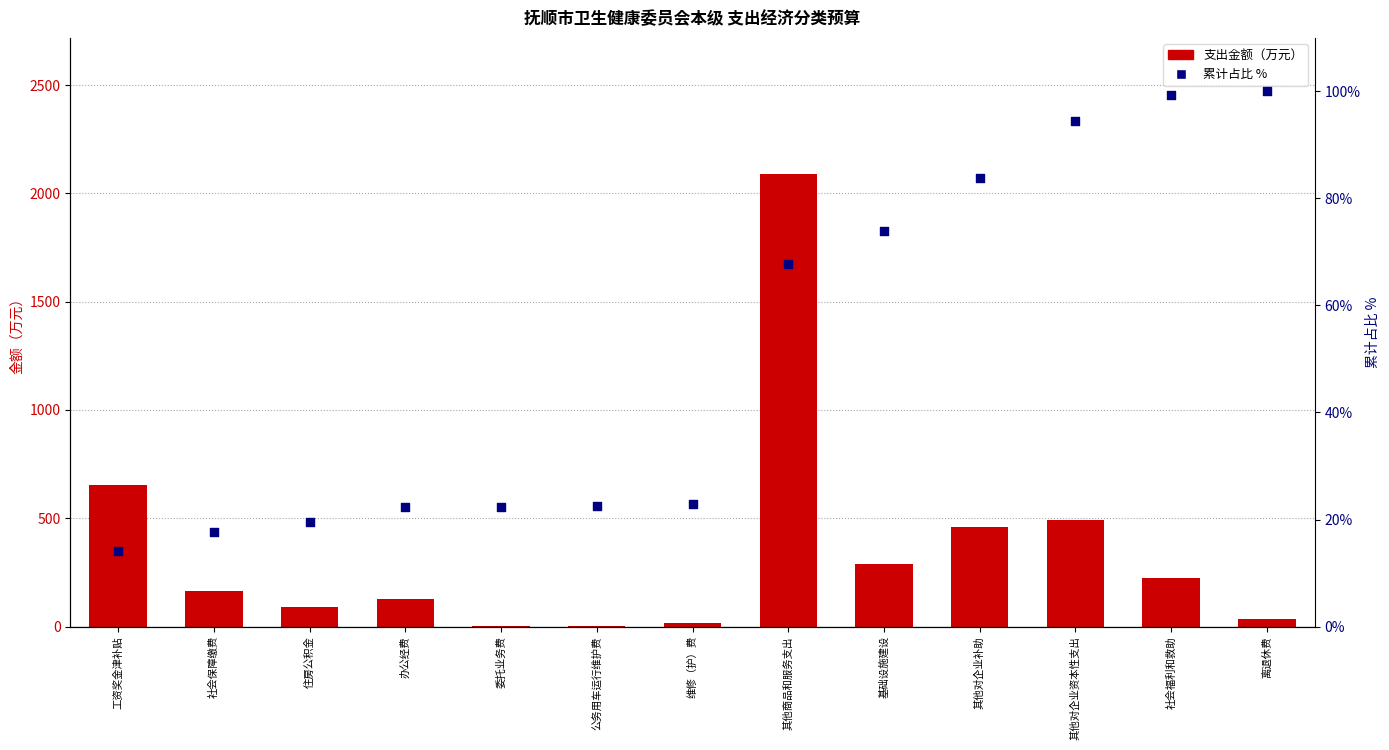

What are all the series names shown in the legend?

支出金额（万元）, 累计占比